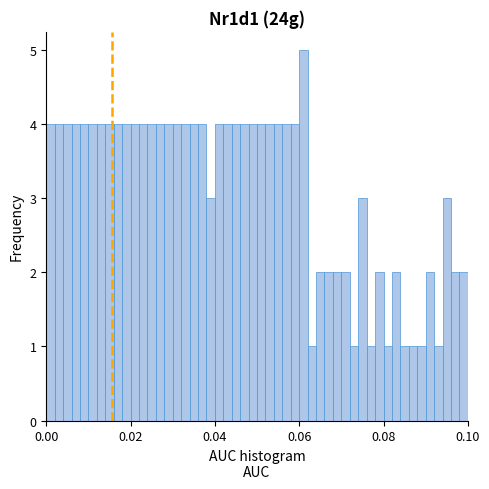

Around what value on the x-axis is the tallest bar? Give the approximate position of its centre, as read against the axis.

0.062